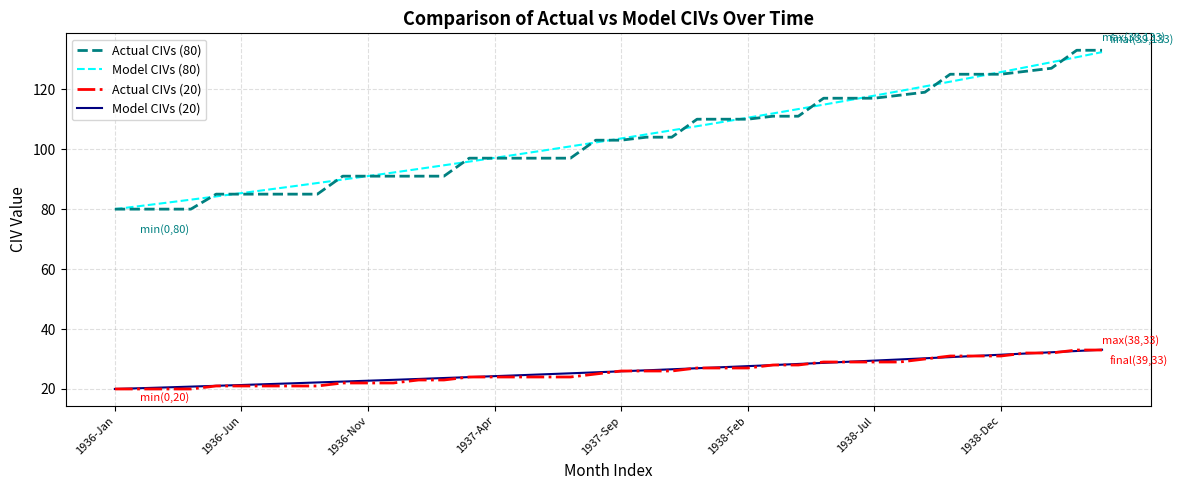

What is the maximum value for Model CIVs (20)?

33.1